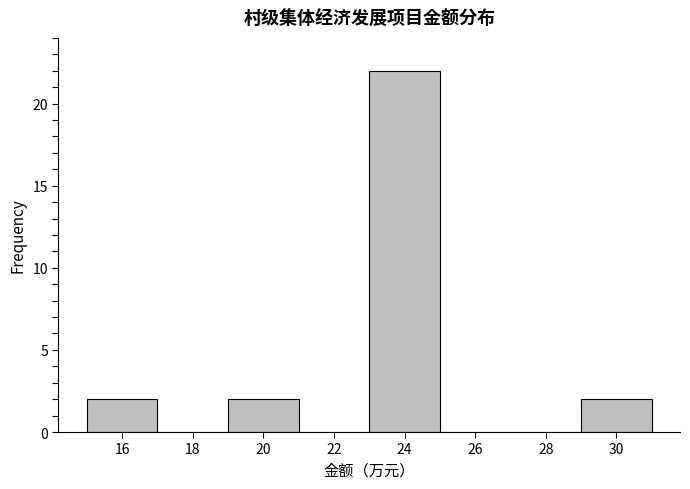

How tall is the bar that spans 29 to 31 on the x-axis? The values are not printed on the chart, so give them approximately, as read against the axis.

2